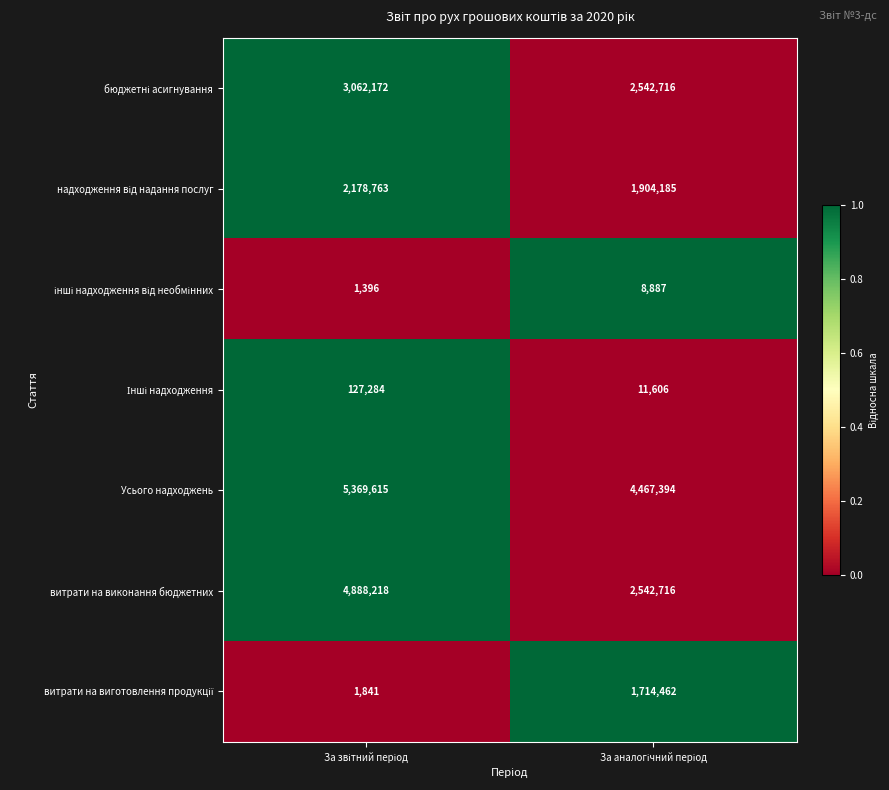

What is the difference between the maximum and minimum values in the Усього надходжень series?

902221